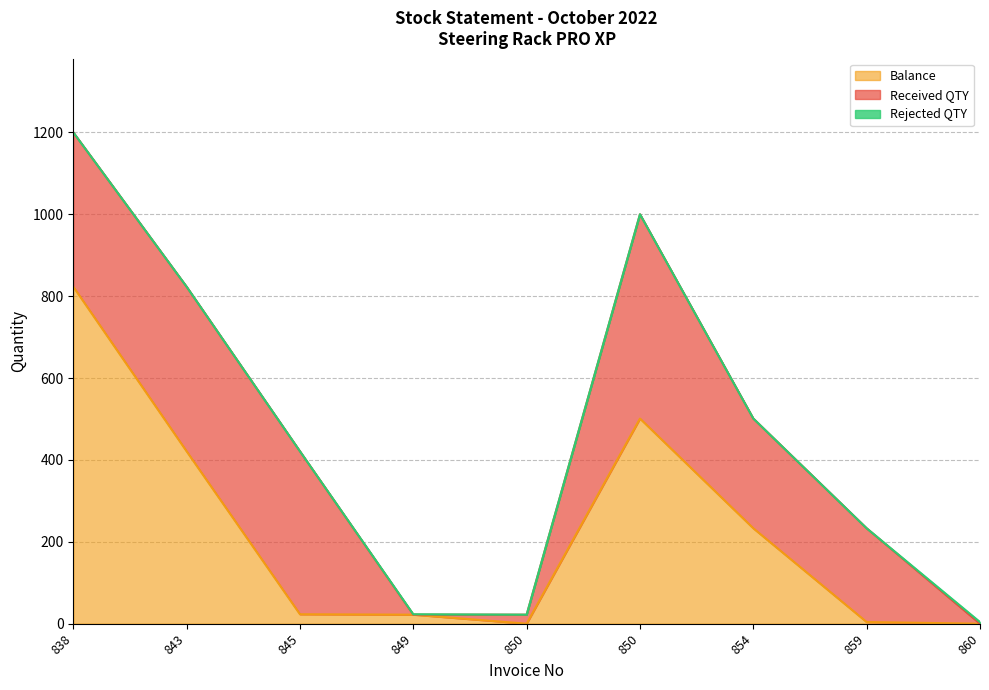

Which category has the highest value across all series?

838